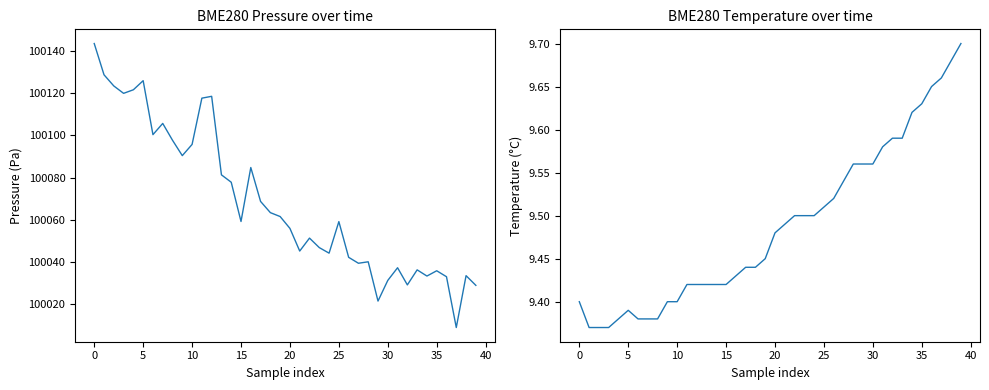

What is the sum of the BME280_temperature values at 10 and 21?

18.9